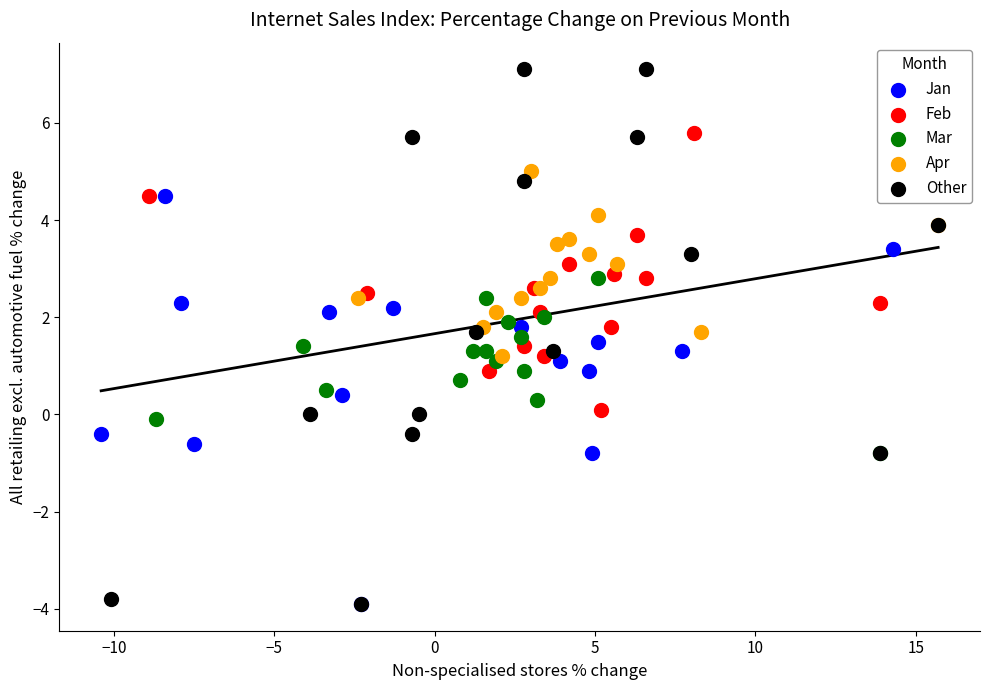

What are all the series names shown in the legend?

Jan, Feb, Mar, Apr, Other